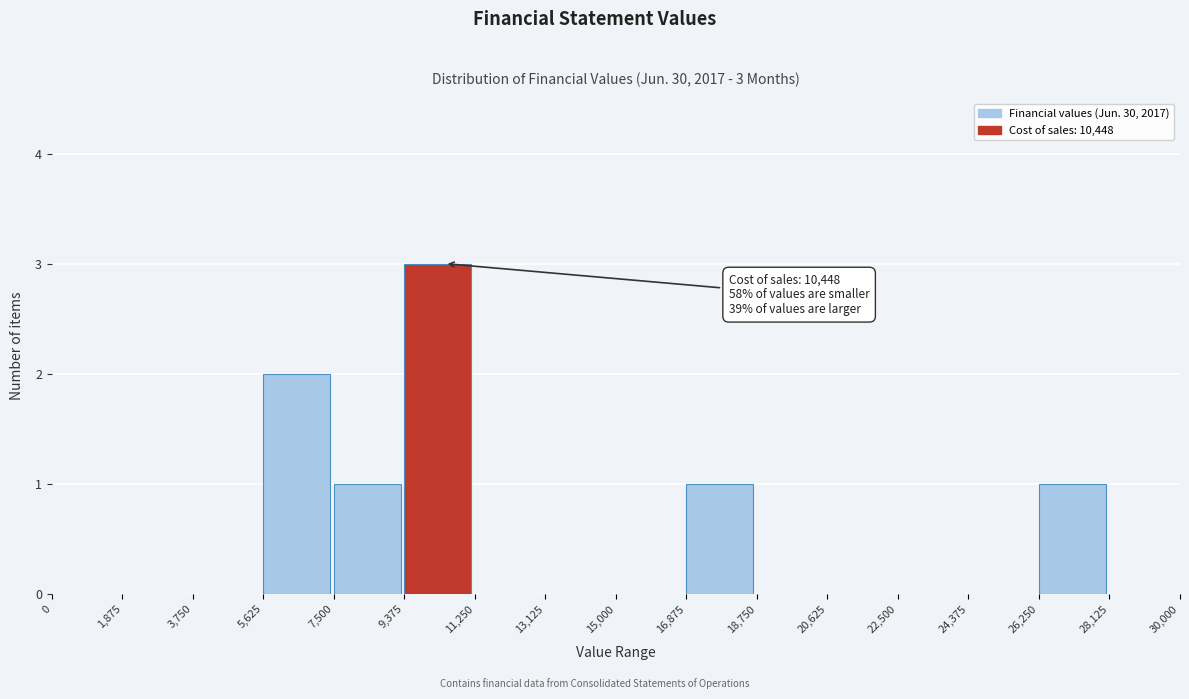

Which range on the x-axis has the tallest bar?

9,375 to 11,250